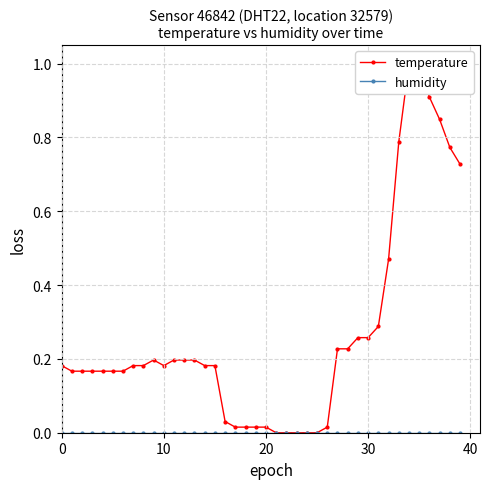

True or false: temperature and humidity cross at least once.

False